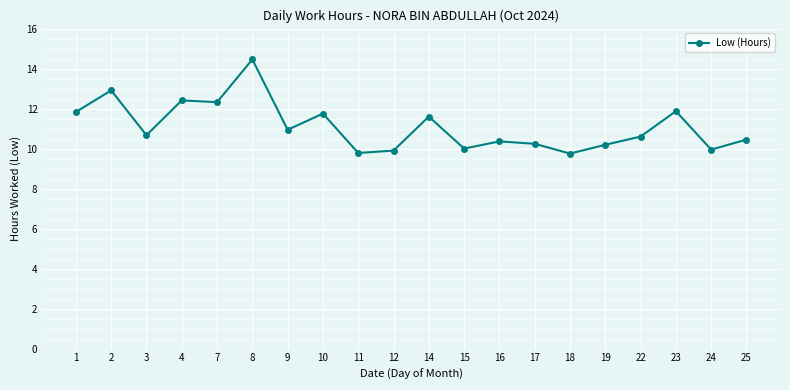

The value at 10 is 3.0. True or false?

False